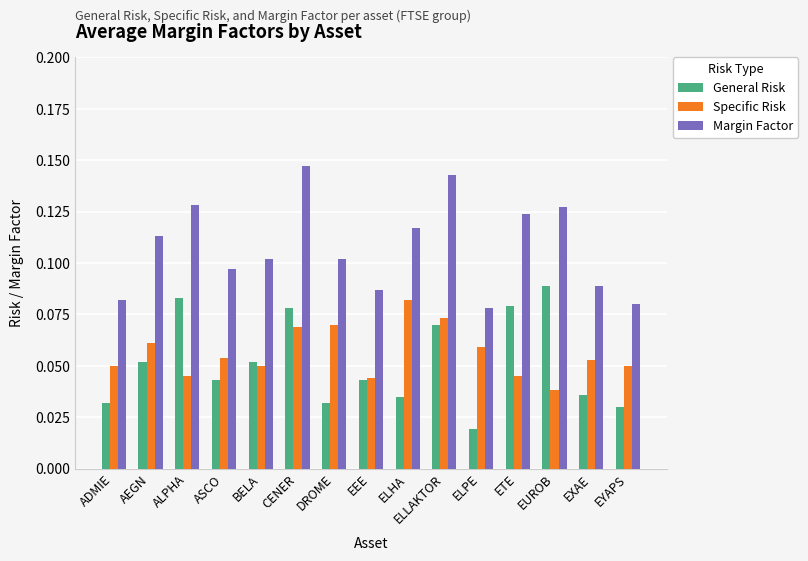

Is it true that Specific Risk equals 0.1 at ETE?

False